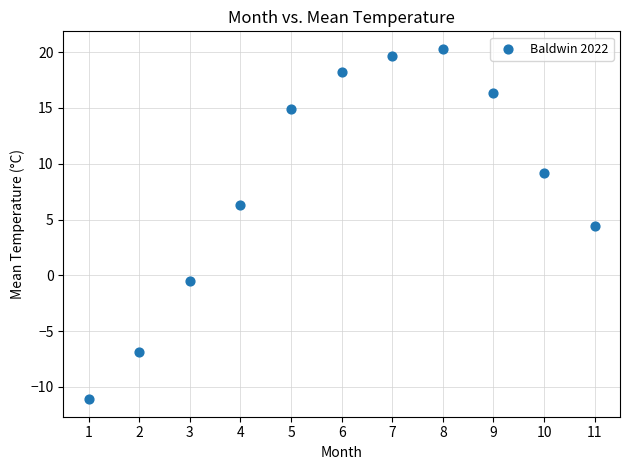

What Y value in the scatter plot is closest to 4?

4.4